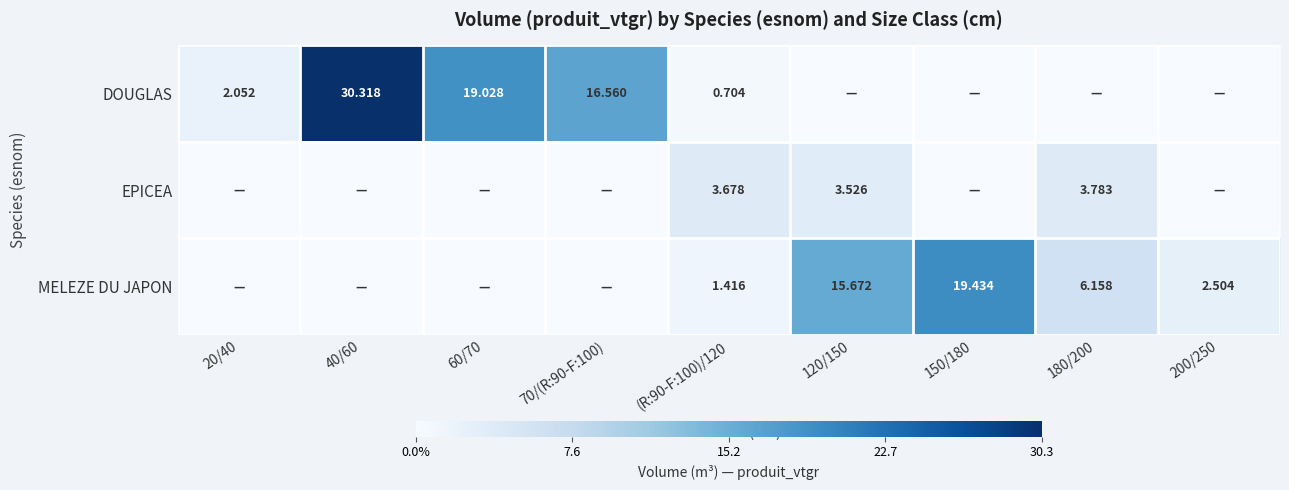

Is the value of MELEZE DU JAPON at 120/150 greater than the value of DOUGLAS at 70/(R:90-F:100)?

No